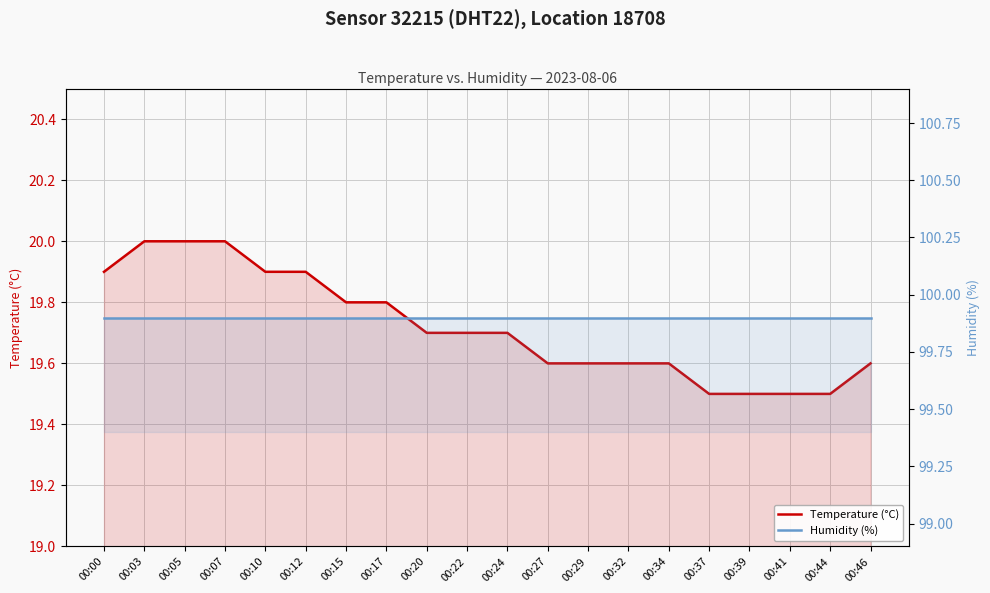

Reading right to left, what are all the values shown in this chart?

Temperature (°C): 00:46=19.6	00:44=19.5	00:41=19.5	00:39=19.5	00:37=19.5	00:34=19.6	00:32=19.6	00:29=19.6	00:27=19.6	00:24=19.7	00:22=19.7	00:20=19.7	00:17=19.8	00:15=19.8	00:12=19.9	00:10=19.9	00:07=20.0	00:05=20.0	00:03=20.0	00:00=19.9
Humidity (%): 00:46=99.9	00:44=99.9	00:41=99.9	00:39=99.9	00:37=99.9	00:34=99.9	00:32=99.9	00:29=99.9	00:27=99.9	00:24=99.9	00:22=99.9	00:20=99.9	00:17=99.9	00:15=99.9	00:12=99.9	00:10=99.9	00:07=99.9	00:05=99.9	00:03=99.9	00:00=99.9